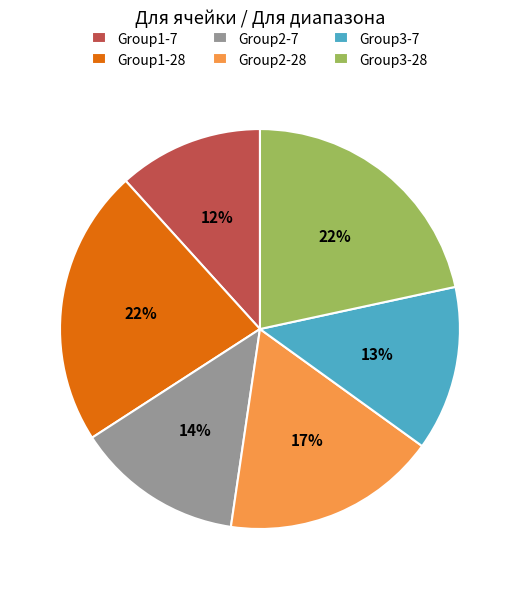

To the nearest percent, what percentage of the pie is Group2-7?

14%